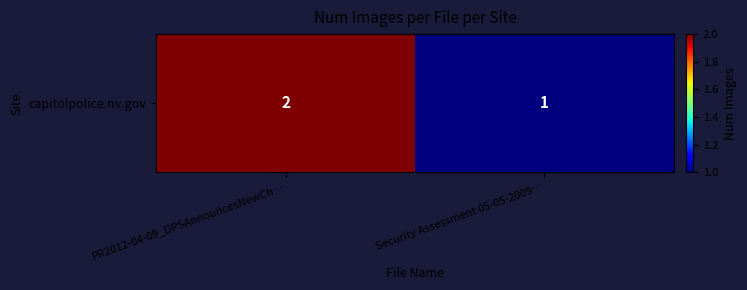

What is the difference between the maximum and minimum values?

1